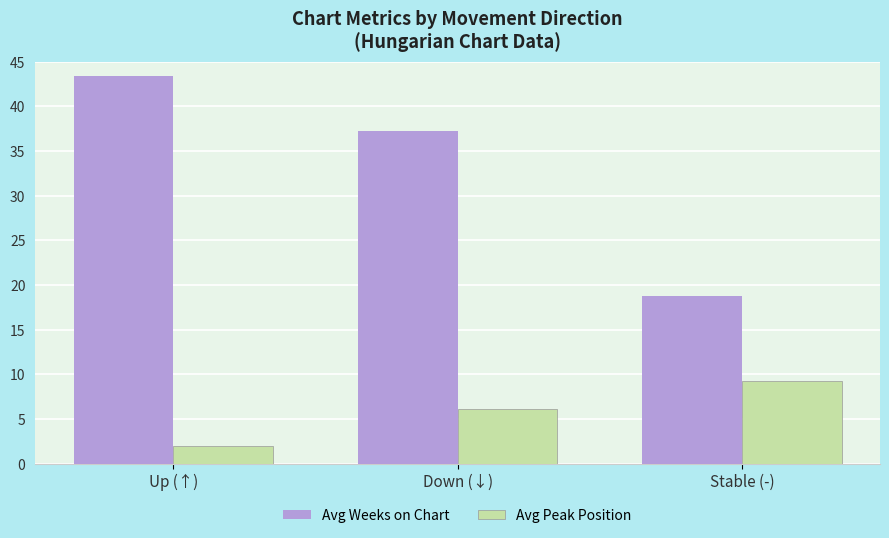

Between Down (↓) and Stable (-), which series saw the biggest shift?

Avg Weeks on Chart